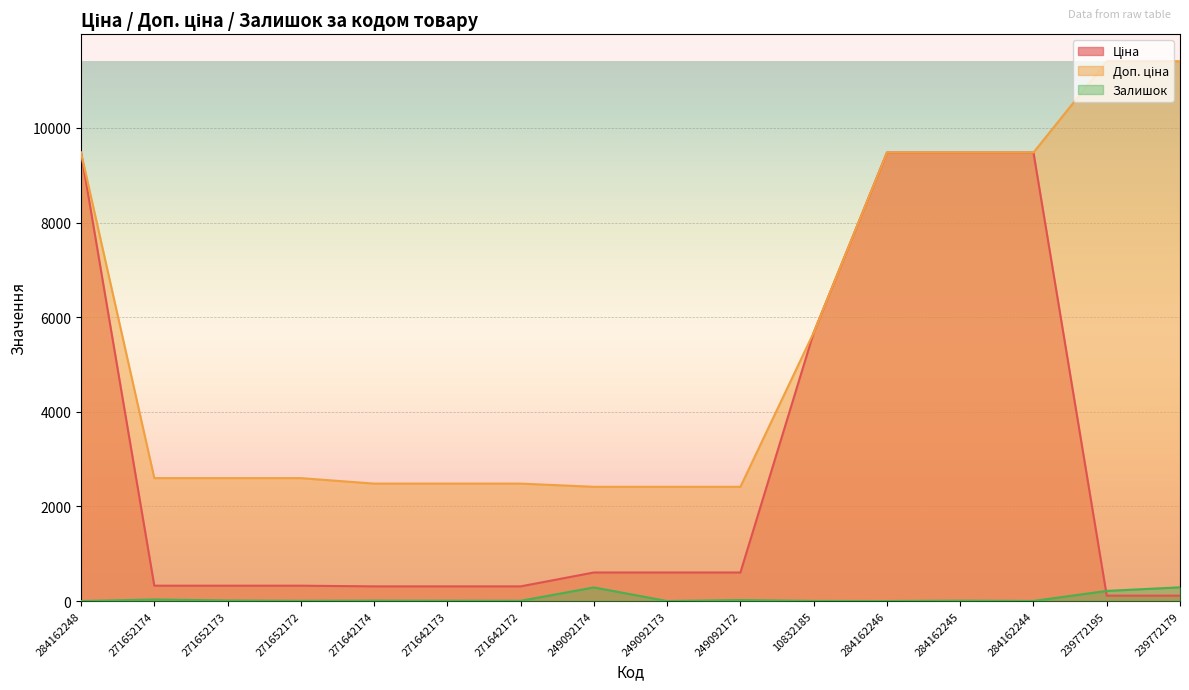

Which series has the largest total across all categories?

Доп. ціна